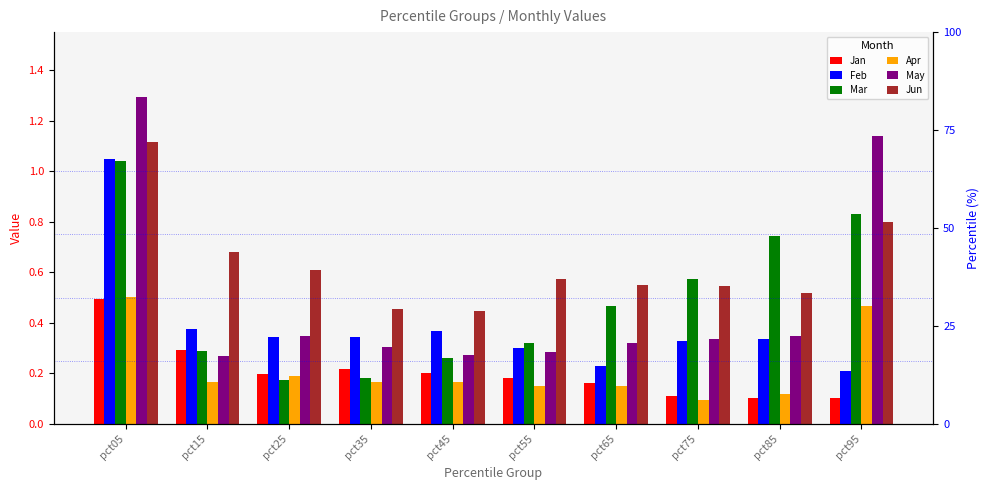

Reading left to right, list all the values displayed in this chart.

Jan: 0.5	0.3	0.2	0.2	0.2	0.2	0.2	0.1	0.1	0.1
Feb: 1.0	0.4	0.3	0.3	0.4	0.3	0.2	0.3	0.3	0.2
Mar: 1.0	0.3	0.2	0.2	0.3	0.3	0.5	0.6	0.7	0.8
Apr: 0.5	0.2	0.2	0.2	0.2	0.2	0.1	0.1	0.1	0.5
May: 1.3	0.3	0.3	0.3	0.3	0.3	0.3	0.3	0.3	1.1
Jun: 1.1	0.7	0.6	0.5	0.4	0.6	0.5	0.5	0.5	0.8